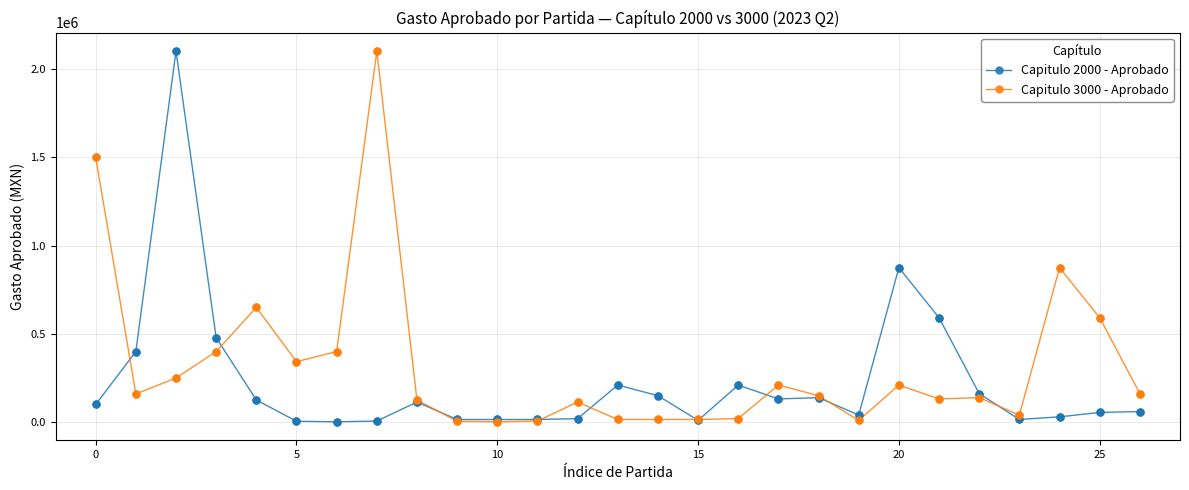

Which series has the largest total across all categories?

Capitulo 3000 - Aprobado